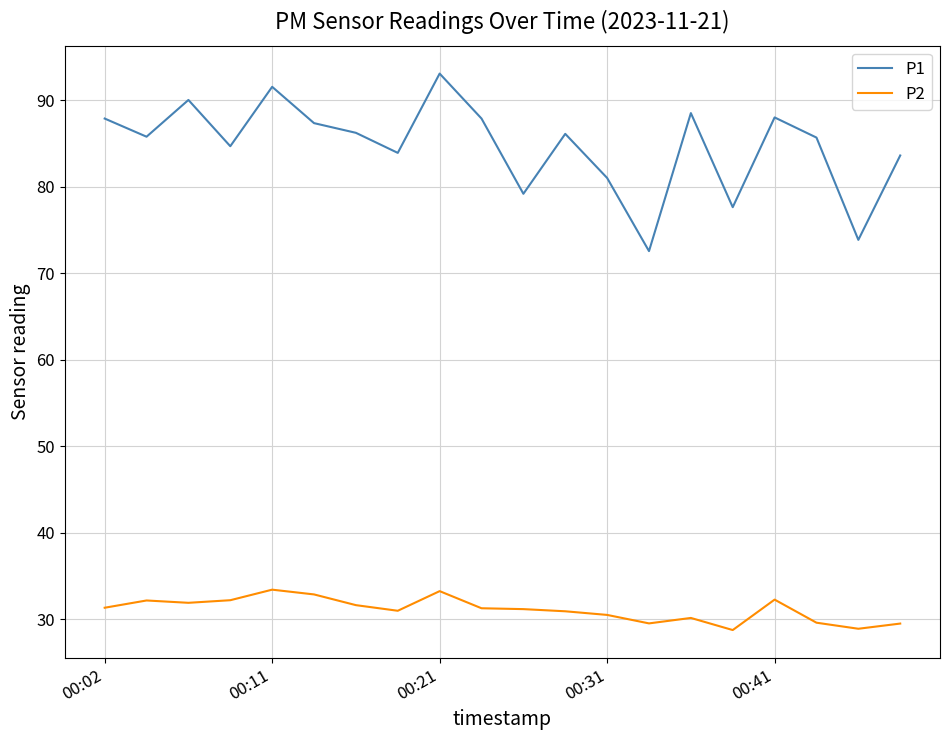

Which series has the largest total across all categories?

P1